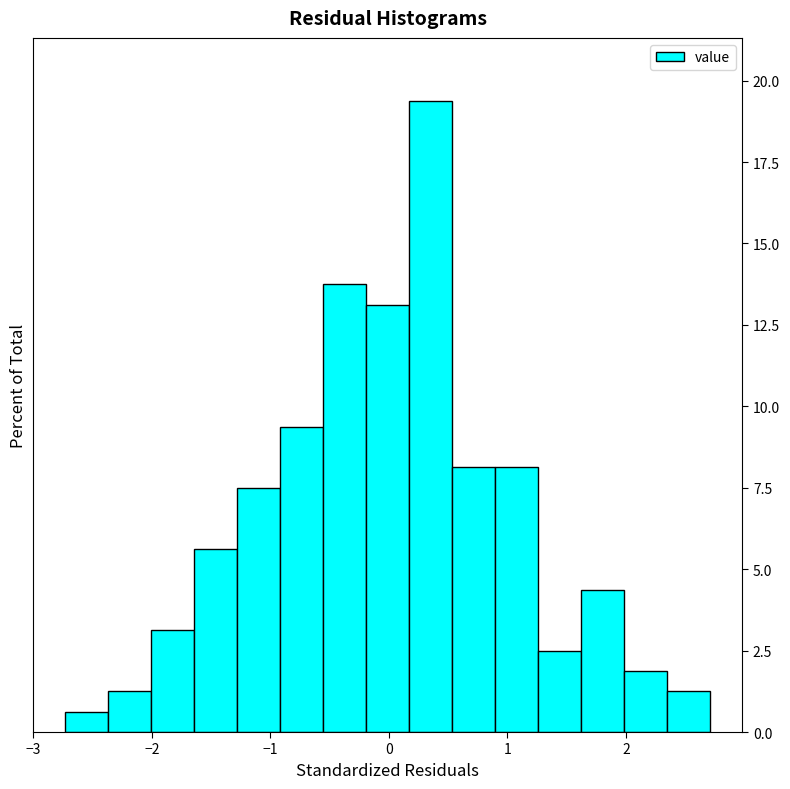

Around what value on the x-axis is the tallest bar? Give the approximate position of its centre, as read against the axis.

0.4